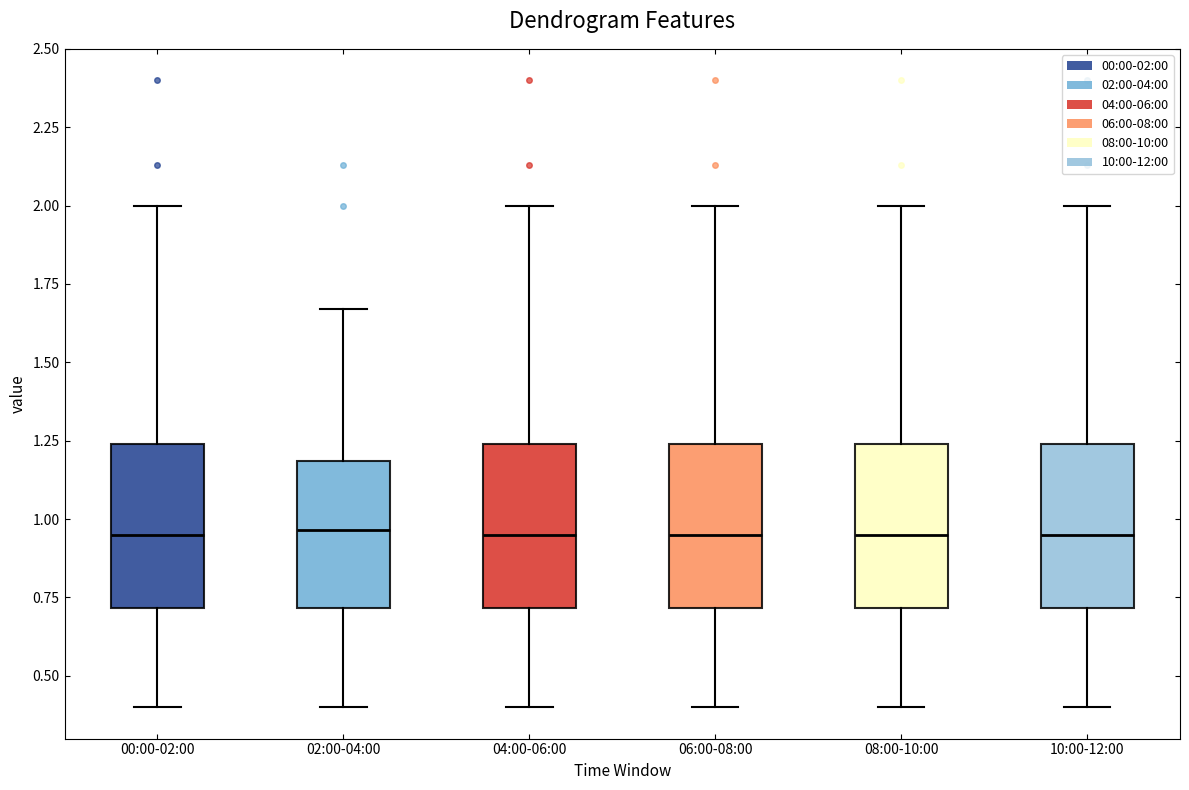

Reading left to right, read every box against the y-axis: the position of its median line, the range the box covers, and the ends of its whiskers. The values are not printed on the chart, so give them approximately, as read against the axis.

00:00-02:00: median 0.95, box 0.70 to 1.25, whiskers 0.40 to 2.00
02:00-04:00: median 0.95, box 0.70 to 1.20, whiskers 0.40 to 1.65
04:00-06:00: median 0.95, box 0.70 to 1.25, whiskers 0.40 to 2.00
06:00-08:00: median 0.95, box 0.70 to 1.25, whiskers 0.40 to 2.00
08:00-10:00: median 0.95, box 0.70 to 1.25, whiskers 0.40 to 2.00
10:00-12:00: median 0.95, box 0.70 to 1.25, whiskers 0.40 to 2.00